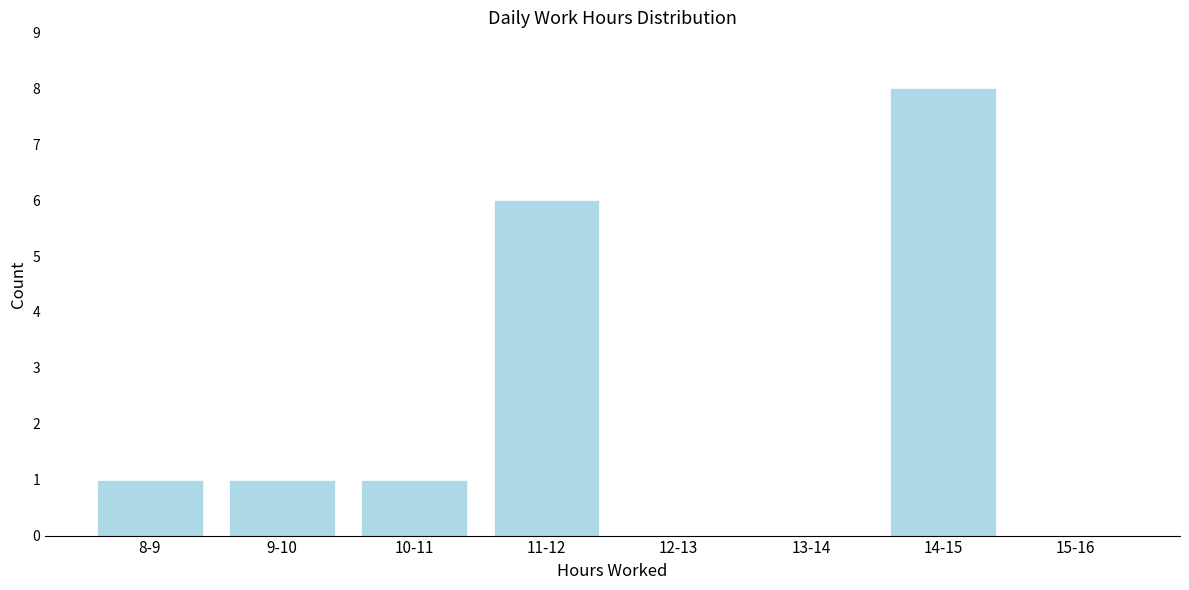

Reading left to right, extract all data points from this chart.

8-9=1	9-10=1	10-11=1	11-12=6	12-13=0	13-14=0	14-15=8	15-16=0